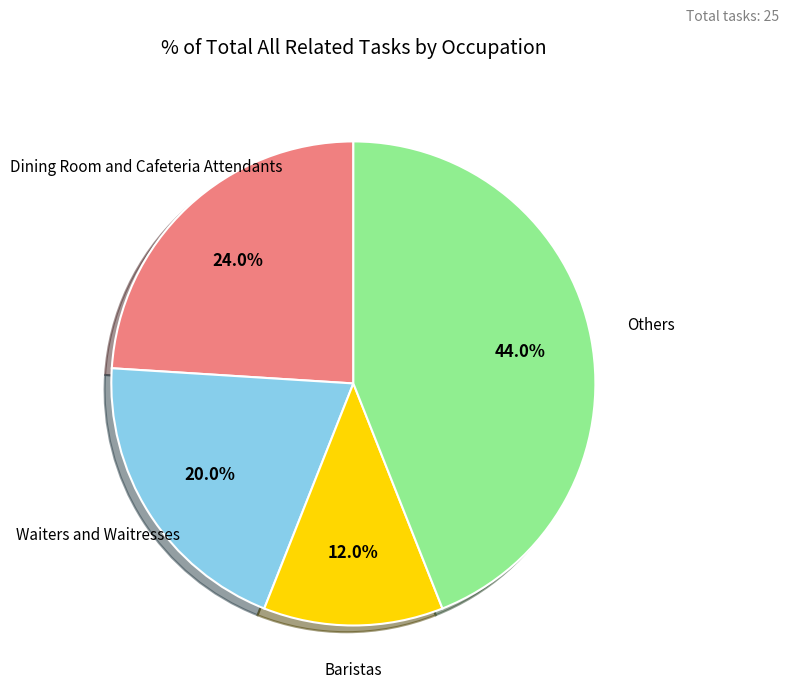

Does any single category account for the majority?

No